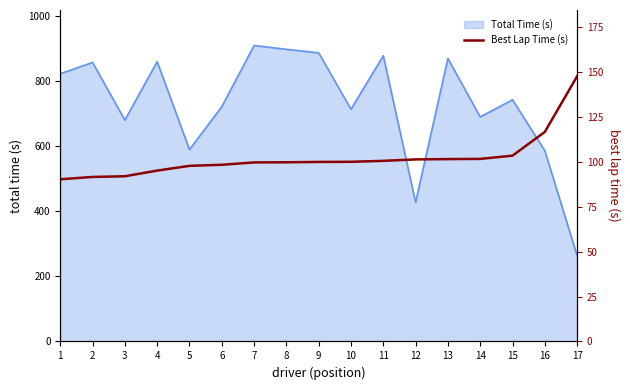

The value at 7 is 99.8. True or false?

True